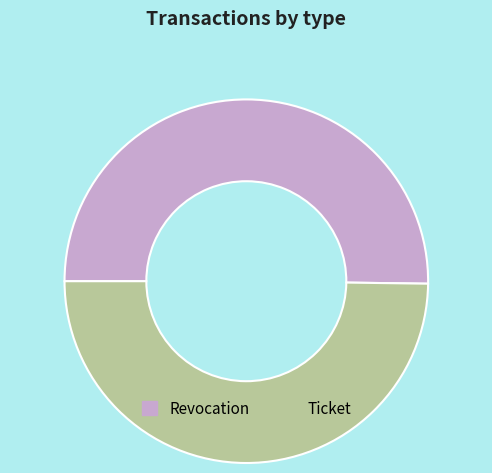

What is the ratio of the value at Revocation to the value at Ticket?

1.0